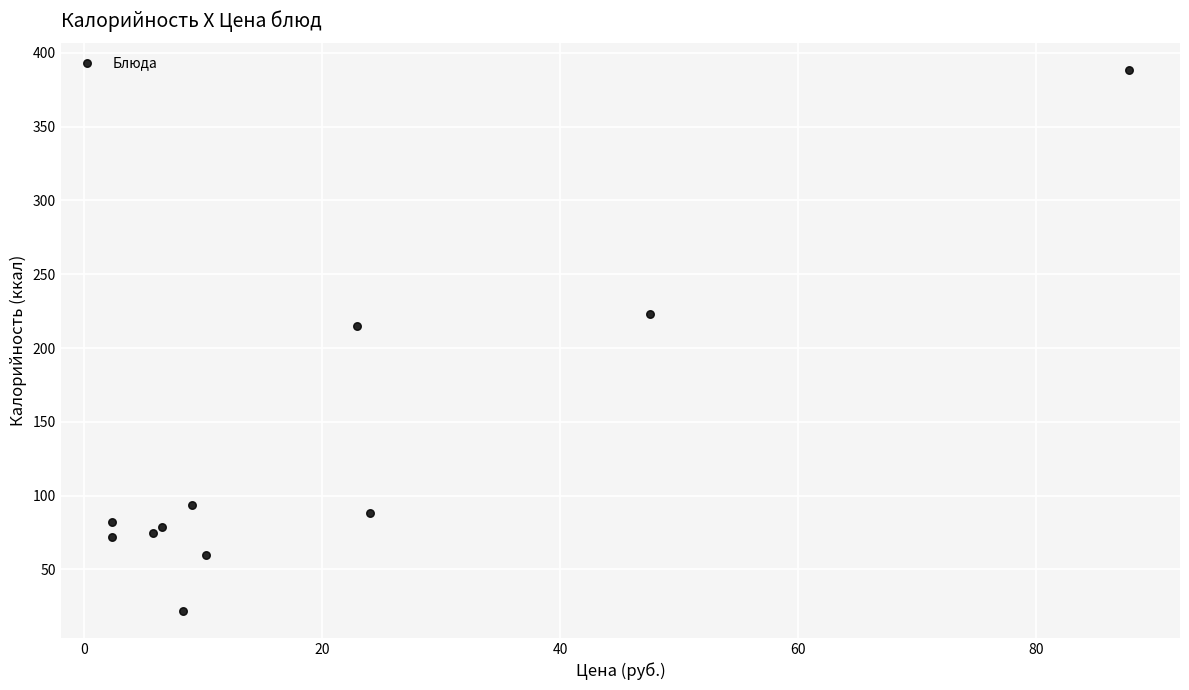

What Y value in the scatter plot is closest to 205?

215